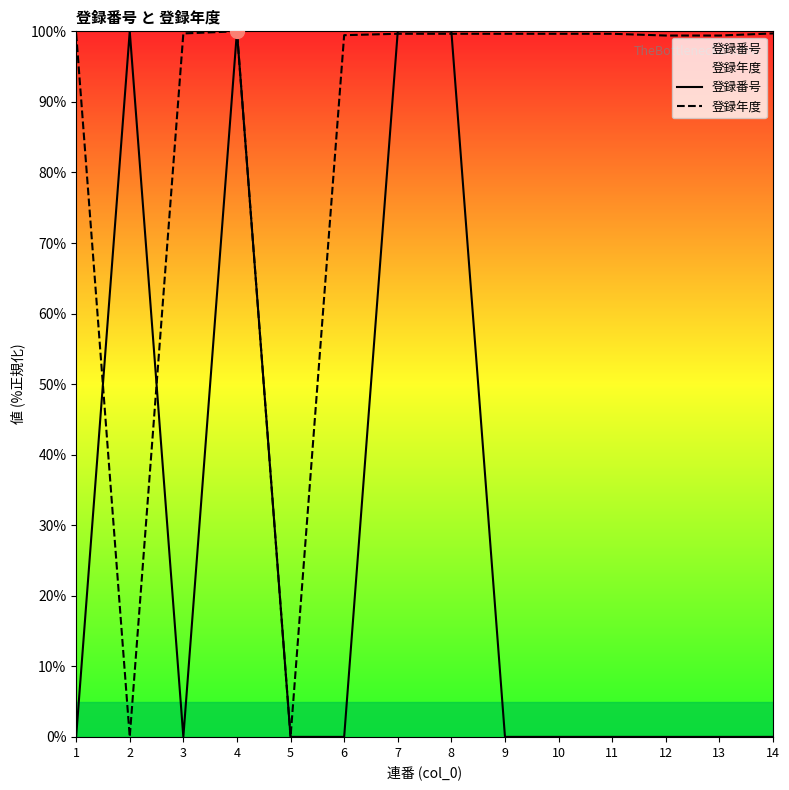

Rank the categories by 登録番号 value from highest to lowest.

8, 7, 4, 2, 5, 1, 3, 14, 11, 10, 9, 13, 12, 6